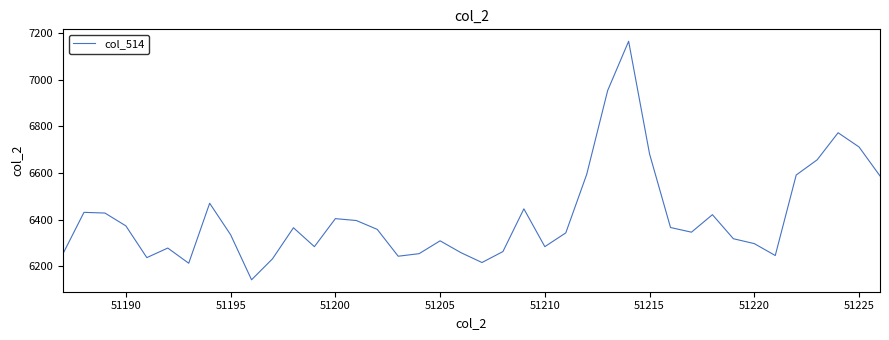

What is the minimum value shown in the chart?

6142